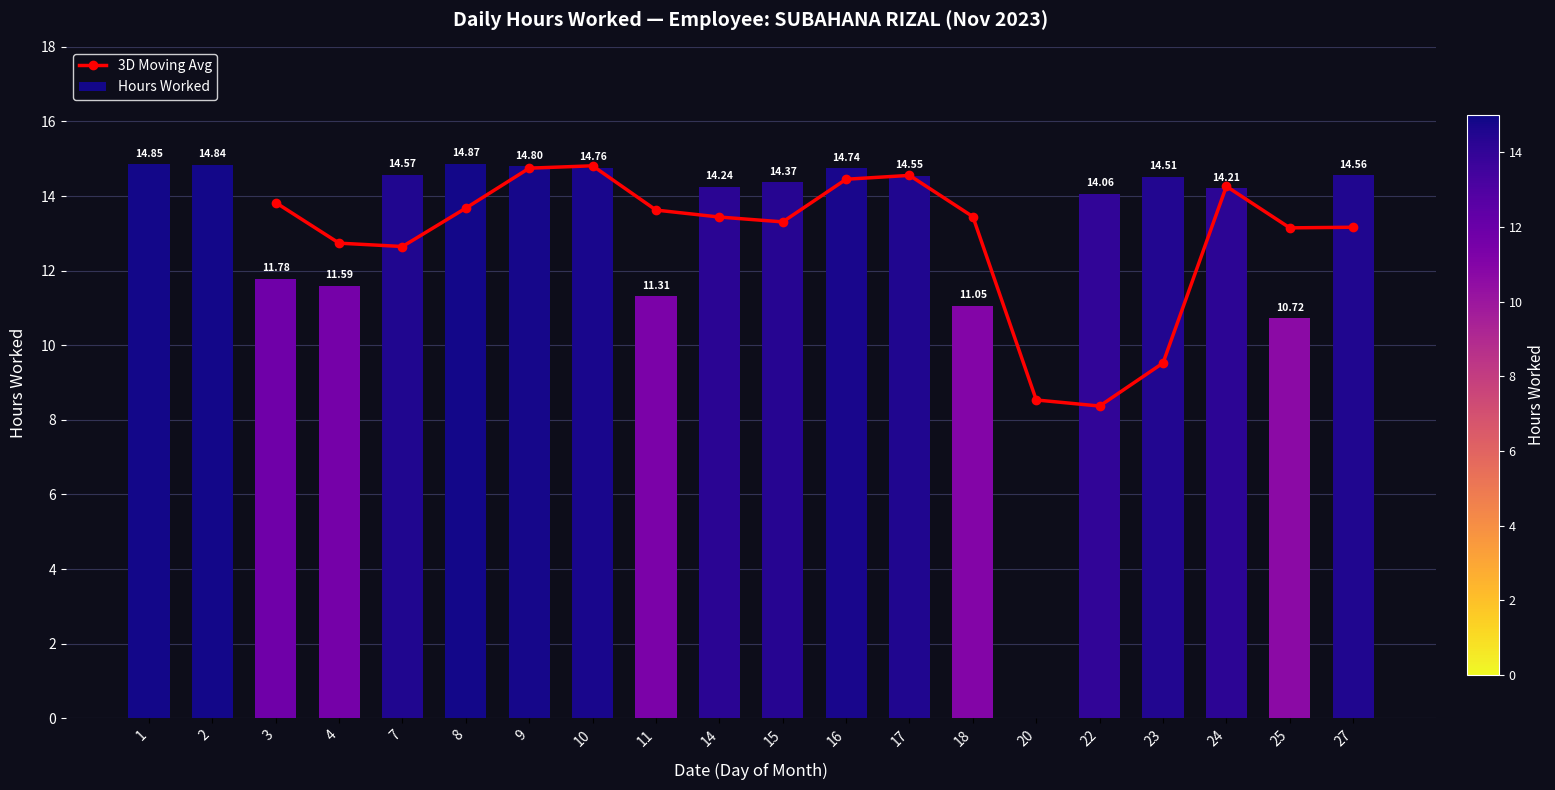

True or false: the data shows 17.5 at 25.

False